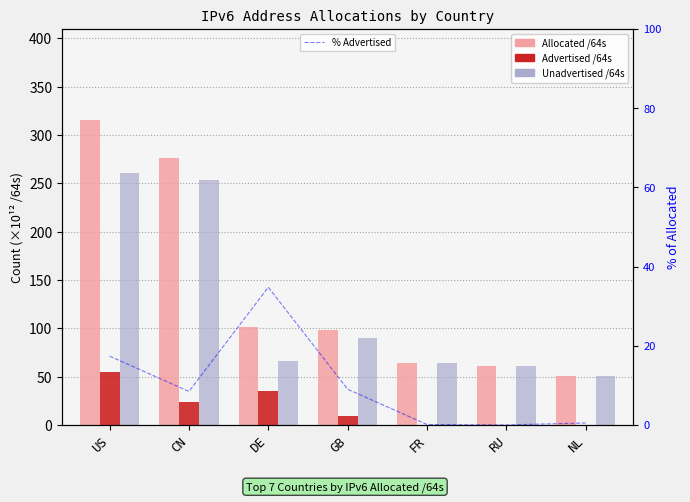

Which series changed the most between GB and RU?

Allocated /64s (×10¹²)